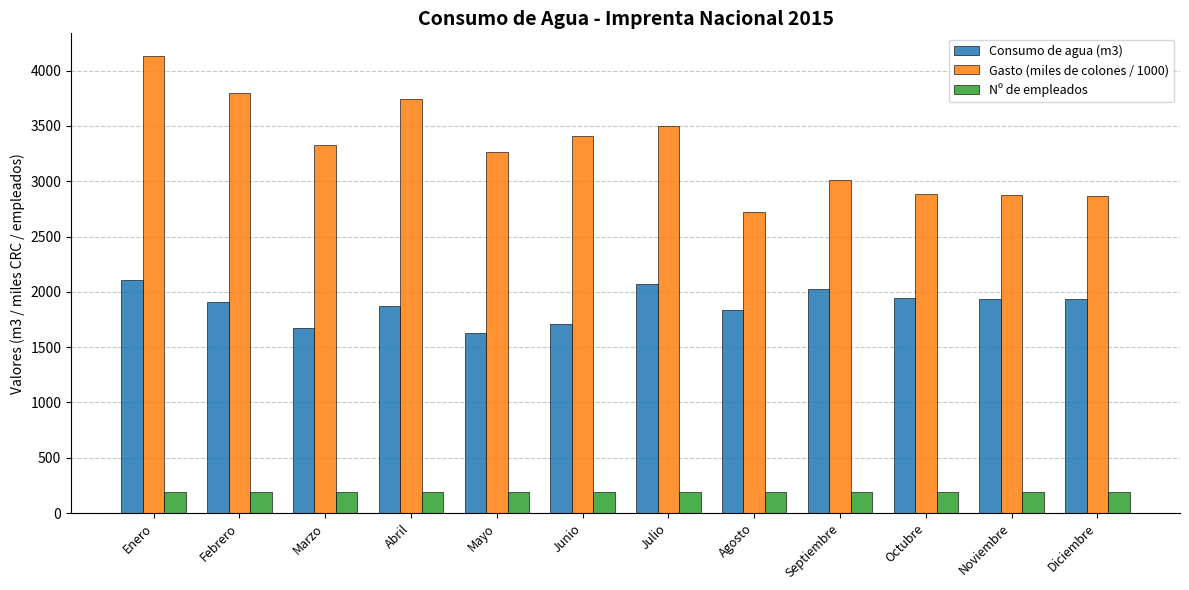

What is the difference between the second highest and minimum values in the Consumo de agua (m3) series?

440.0